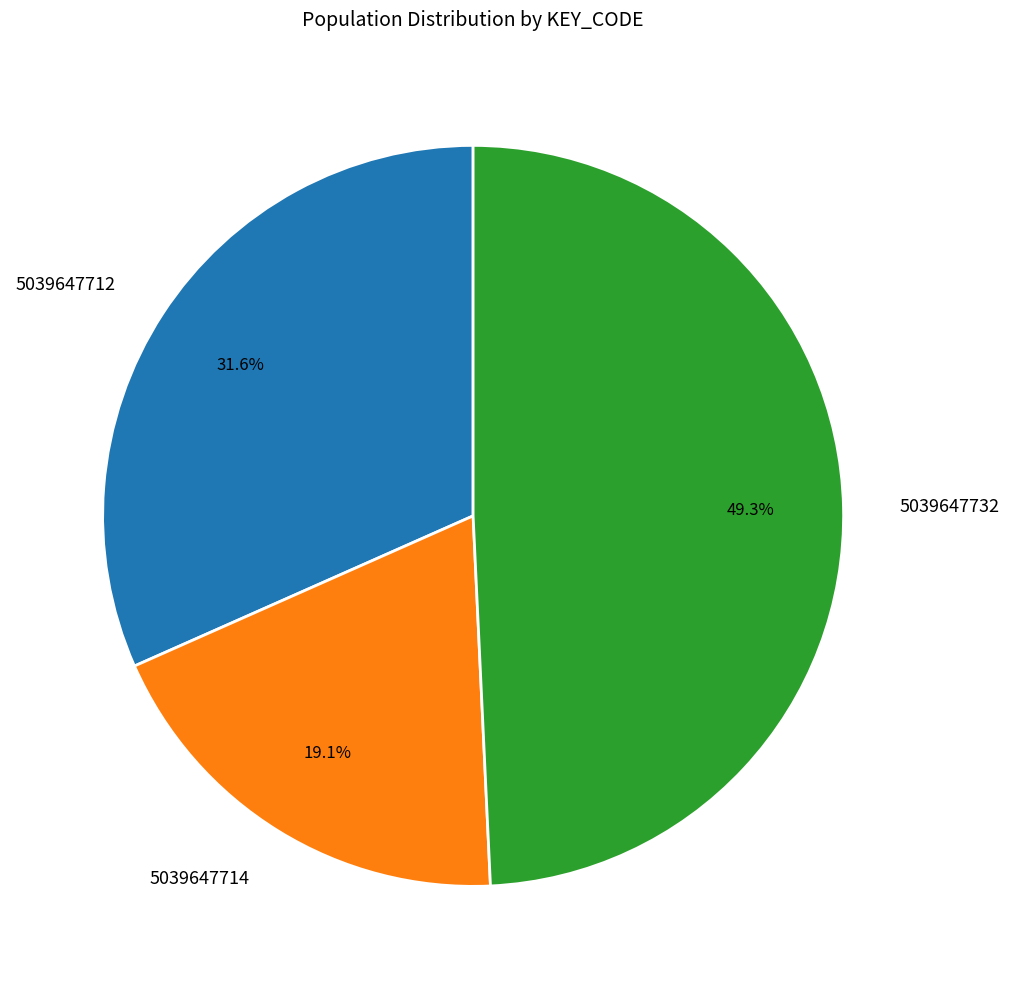

Is there a majority slice in this chart?

No